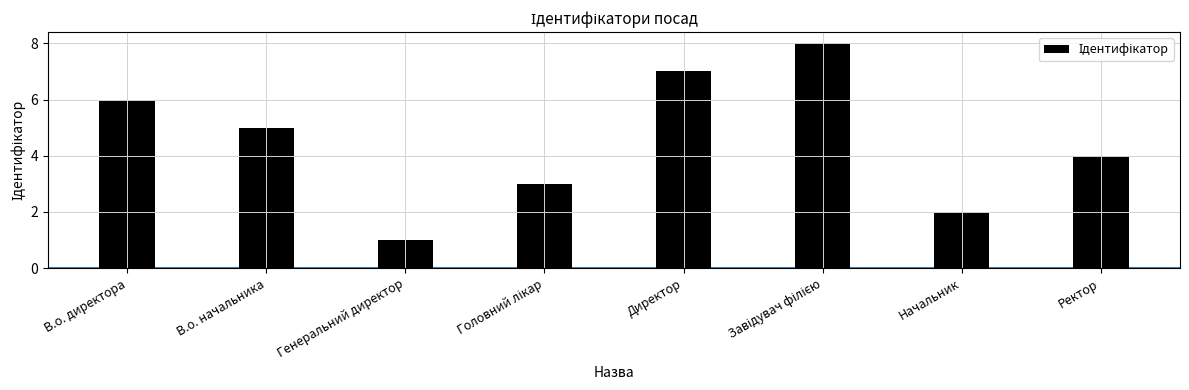

What is the maximum value shown in the chart?

8